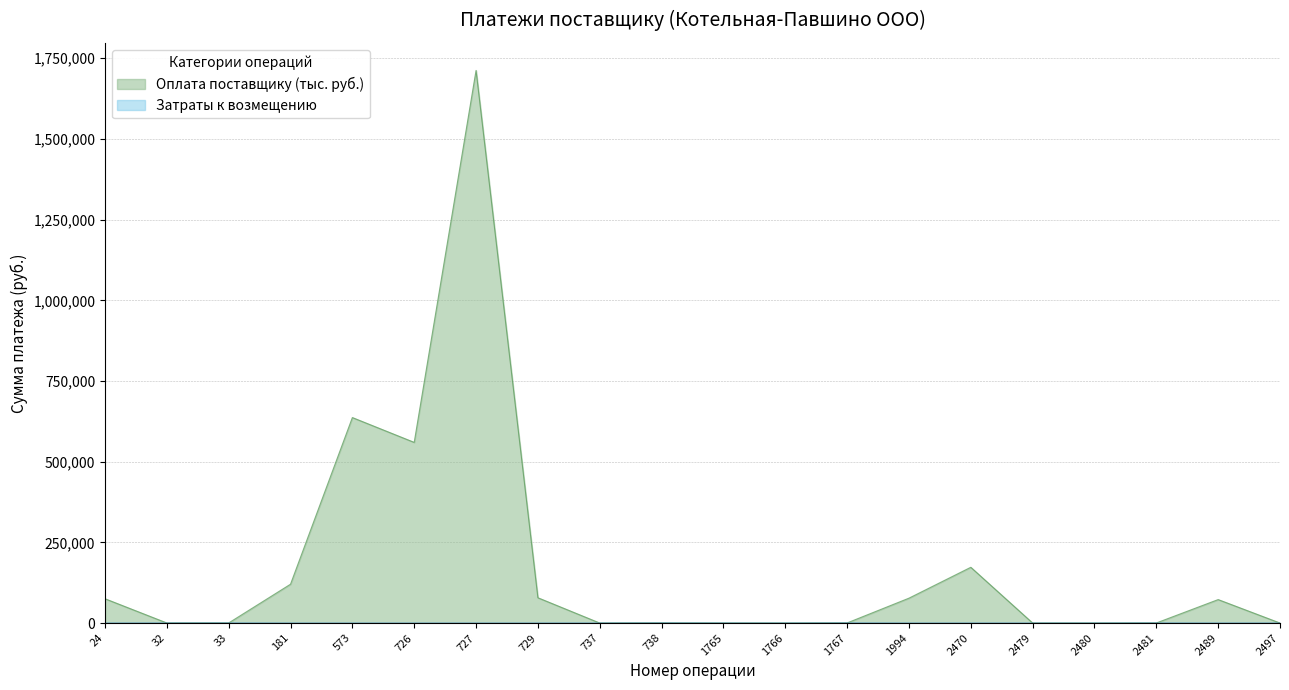

Does the chart display data point markers on the line(s)?

No